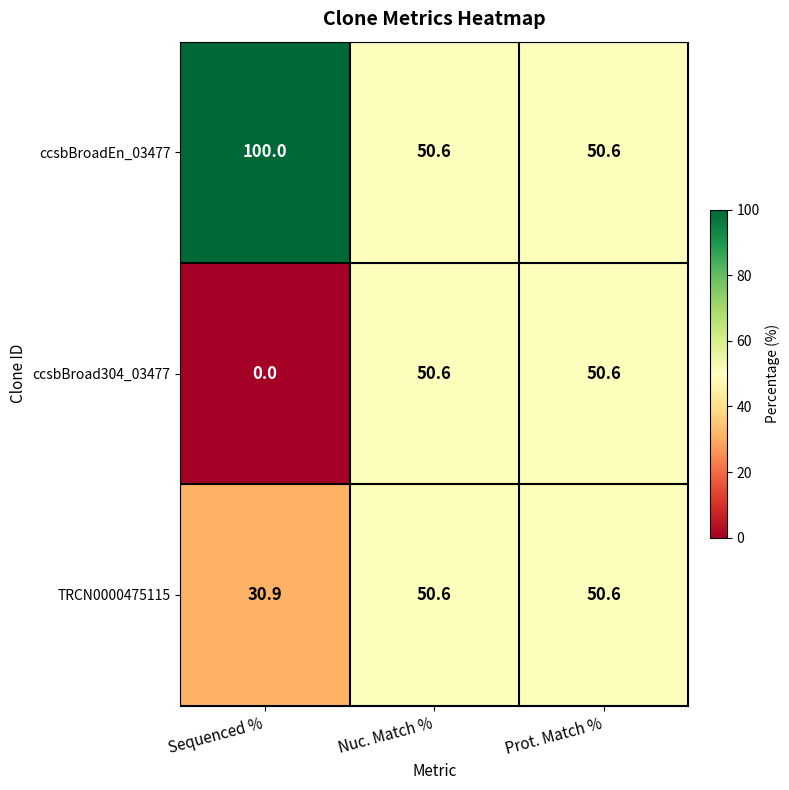

How many categories are shown in the chart?

3